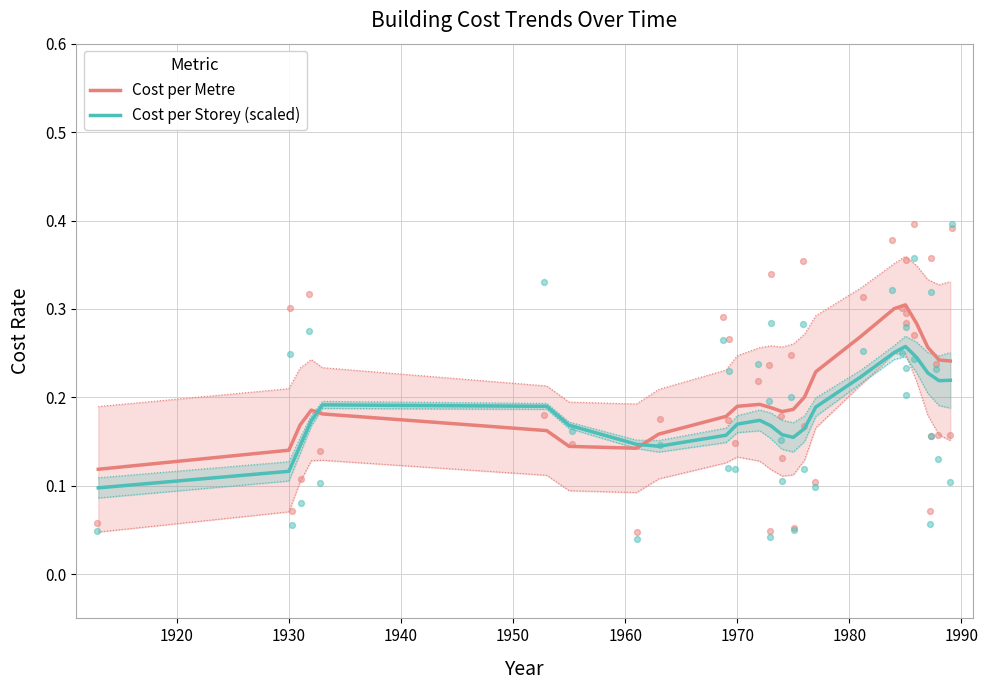

Which series contains the lowest Y value?

Cost per Storey (scaled)